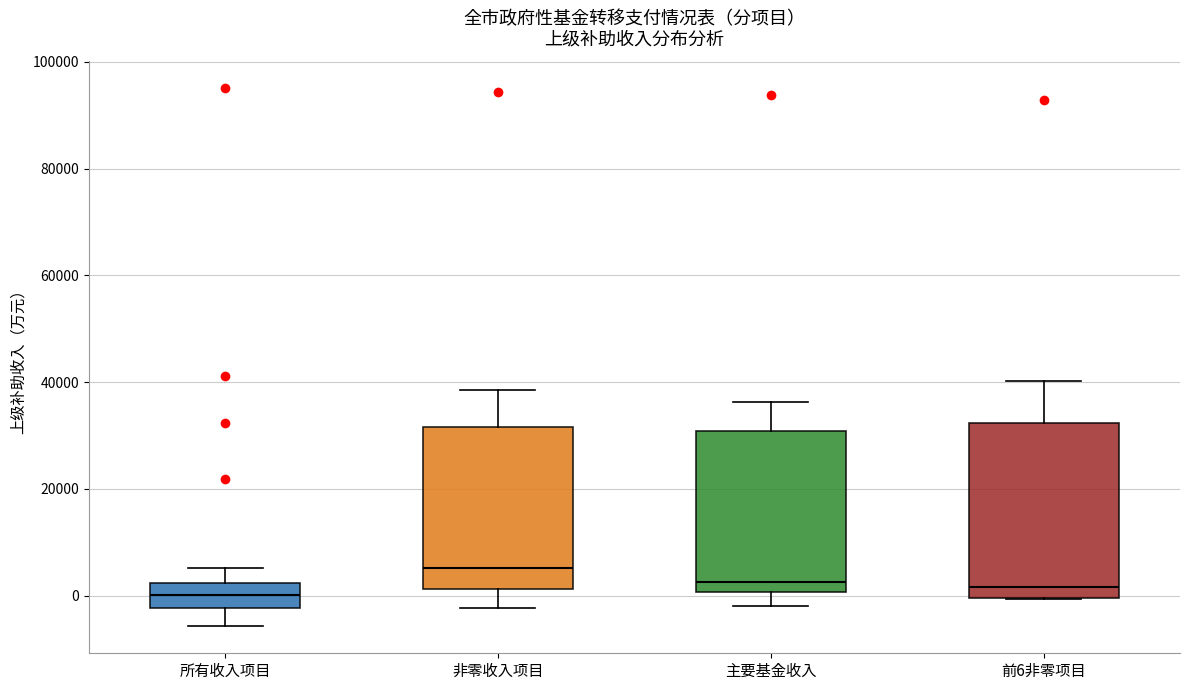

Comparing the boxes themselves (not the whiskers), which one is the tallest?

前6非零项目